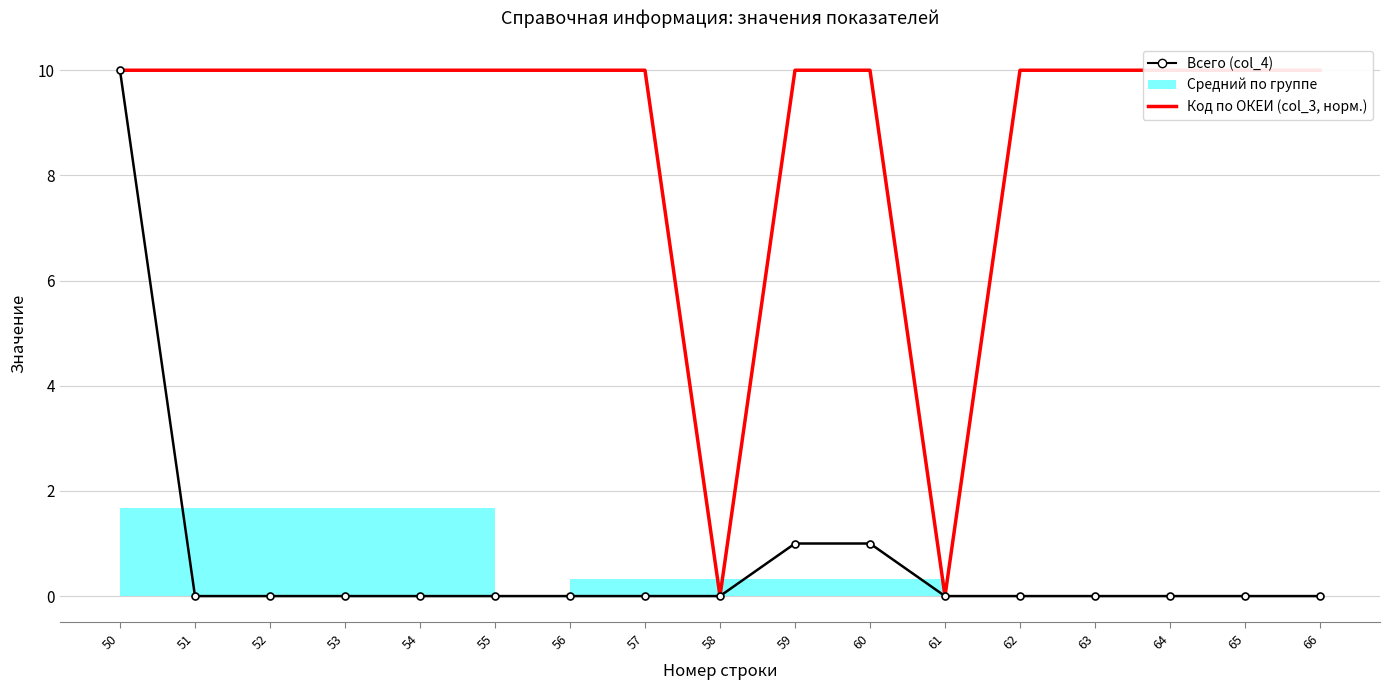

Is the value of Код по ОКЕИ (col_3, норм.) at 66 greater than the value of Всего (col_4) at 64?

Yes